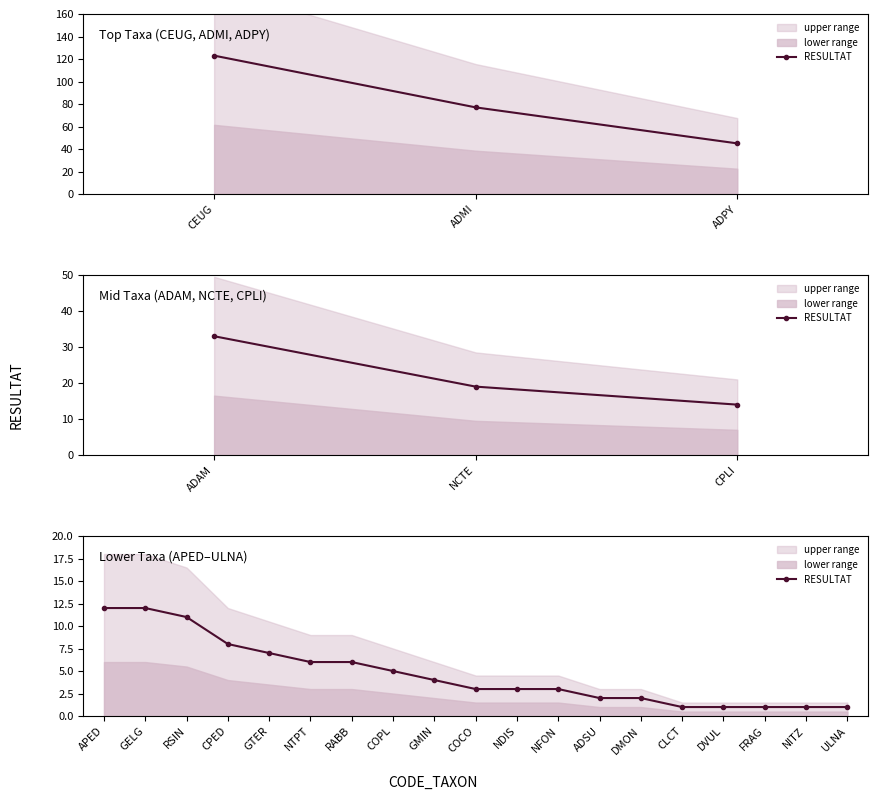

What is the difference between the maximum and minimum values?

11